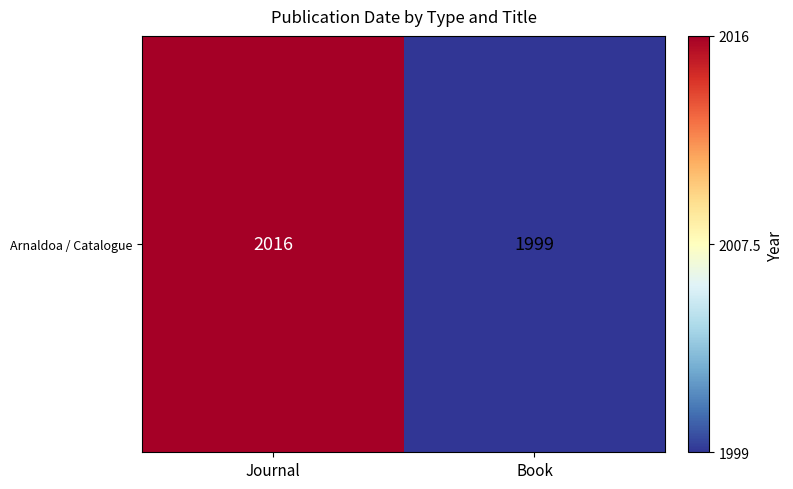

What is the difference between the maximum and minimum values?

17